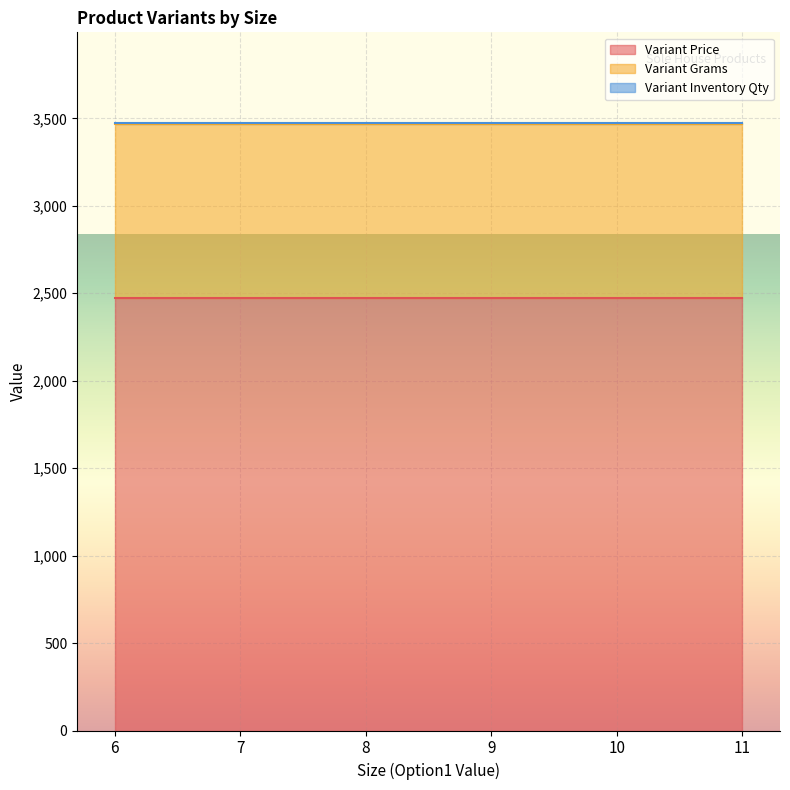

At which label is Variant Inventory Qty closest to 1?

6